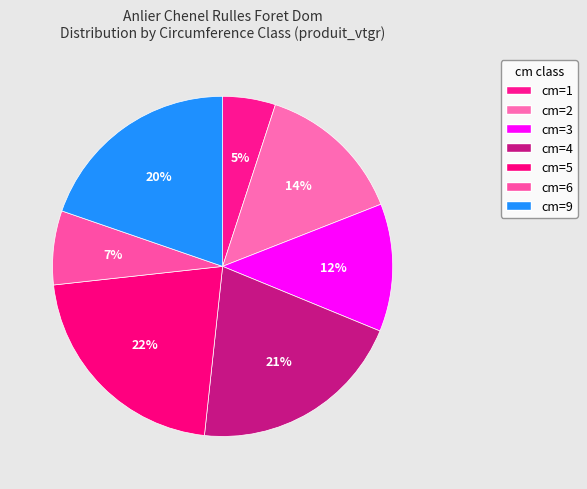

To the nearest percent, what is the difference between the largest and smallest slice percentages?

17%